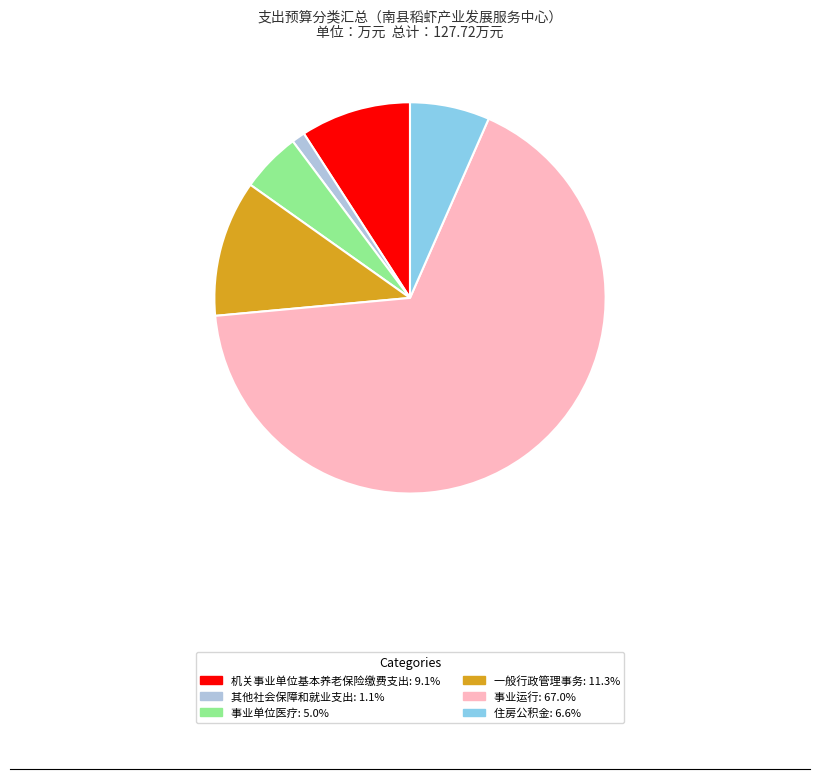

Which slice is the largest?

事业运行